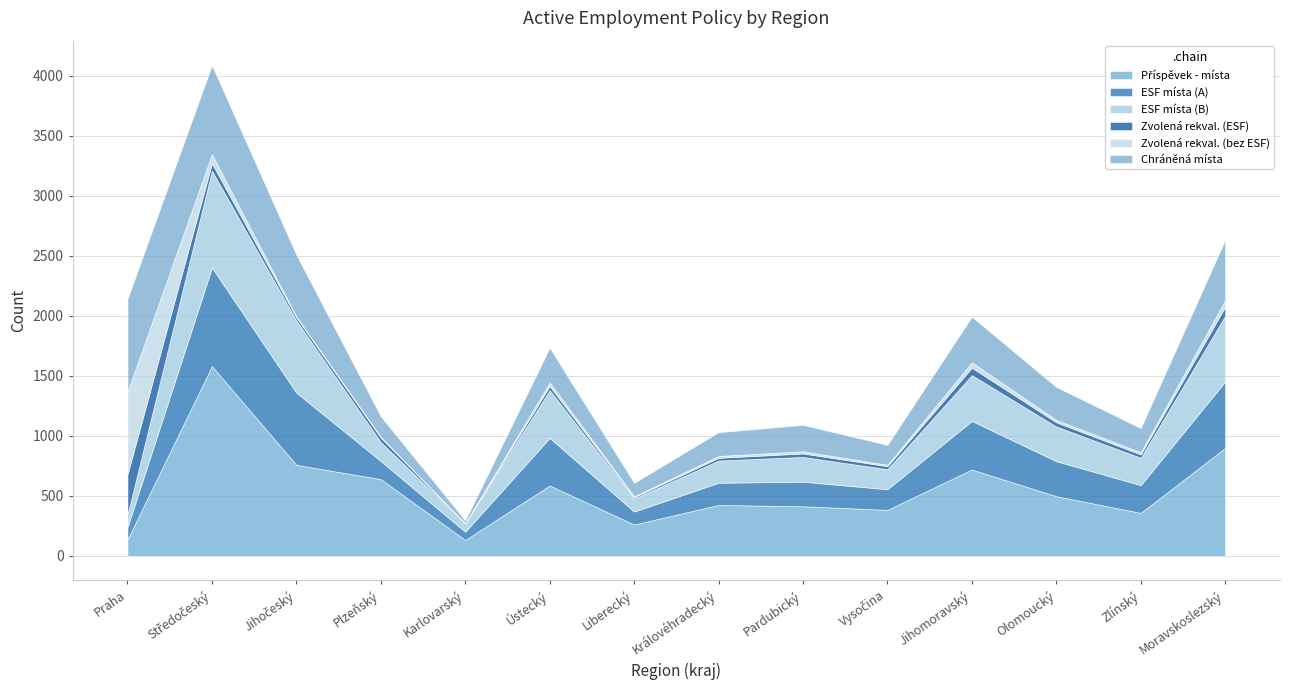

Between Kraj Vysočina and Zlínský kraj, which is larger?

Kraj Vysočina